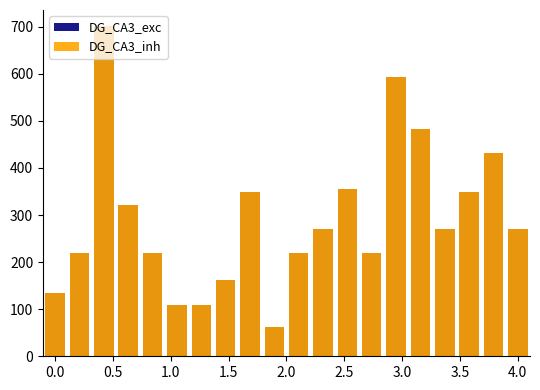

What is the sum of the DG_CA3_exc values at 4.0 and 2.0?

566.7